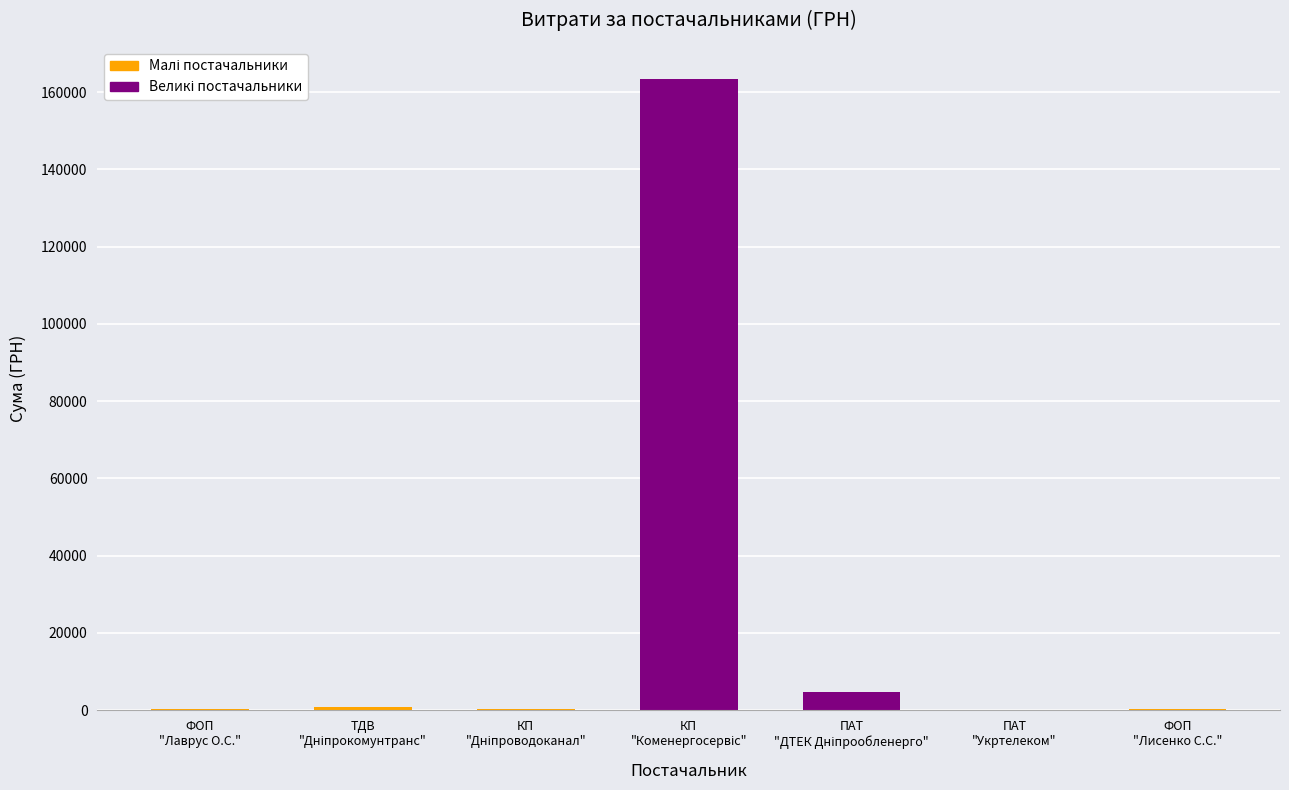

What is the greatest value displayed?

163539.9